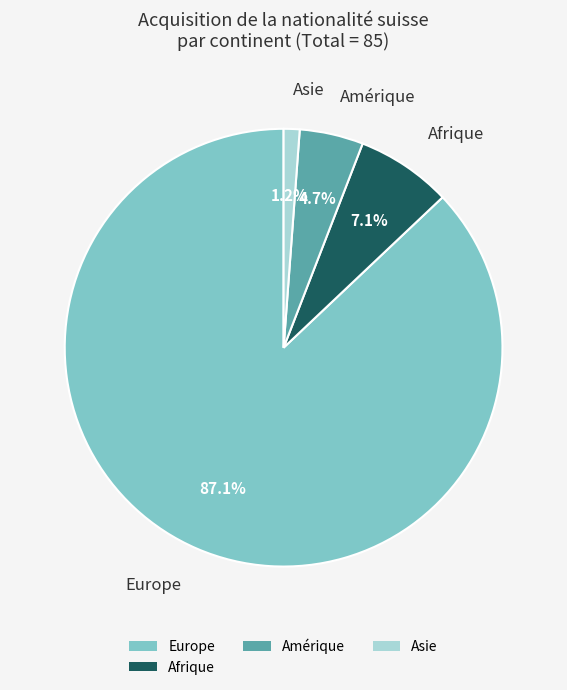

How many slices are in this pie chart?

4